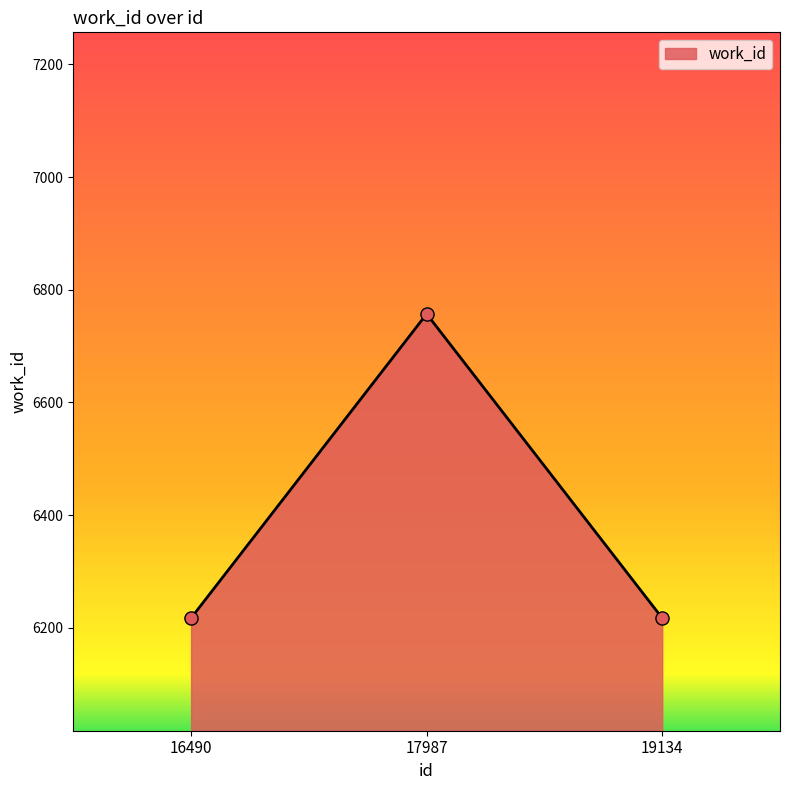

What is the change in value from 16490 to 17987?

+540